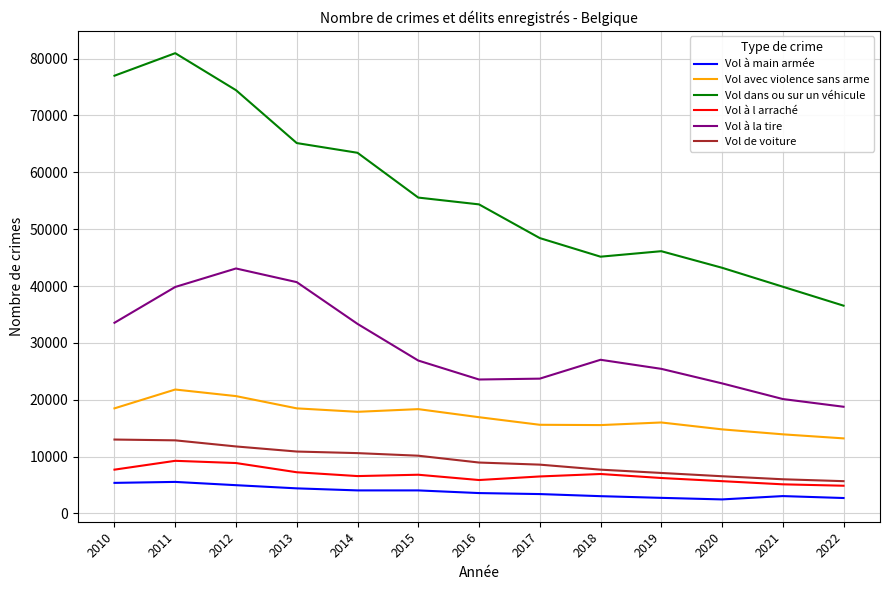

Which category has the highest value across all series?

2011